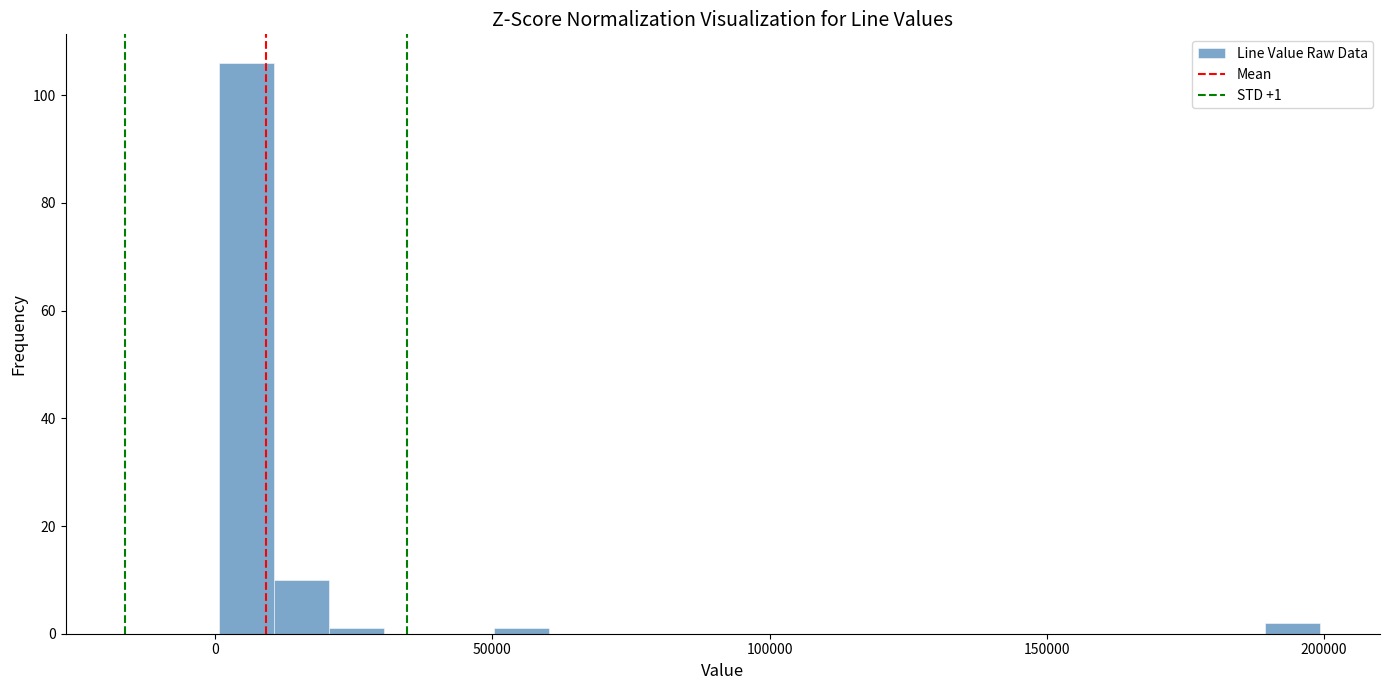

Read against the x-axis, roughly where is the centre of the tallest bar?

5000